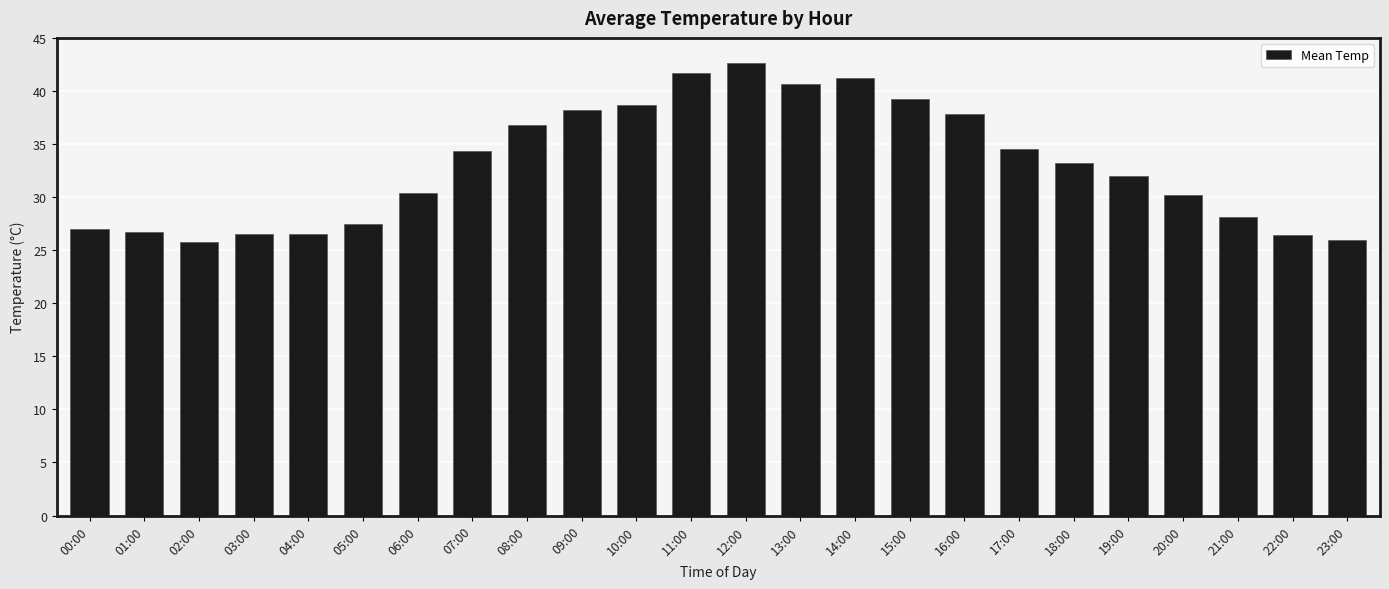

Where does the data first go above 33?

07:00